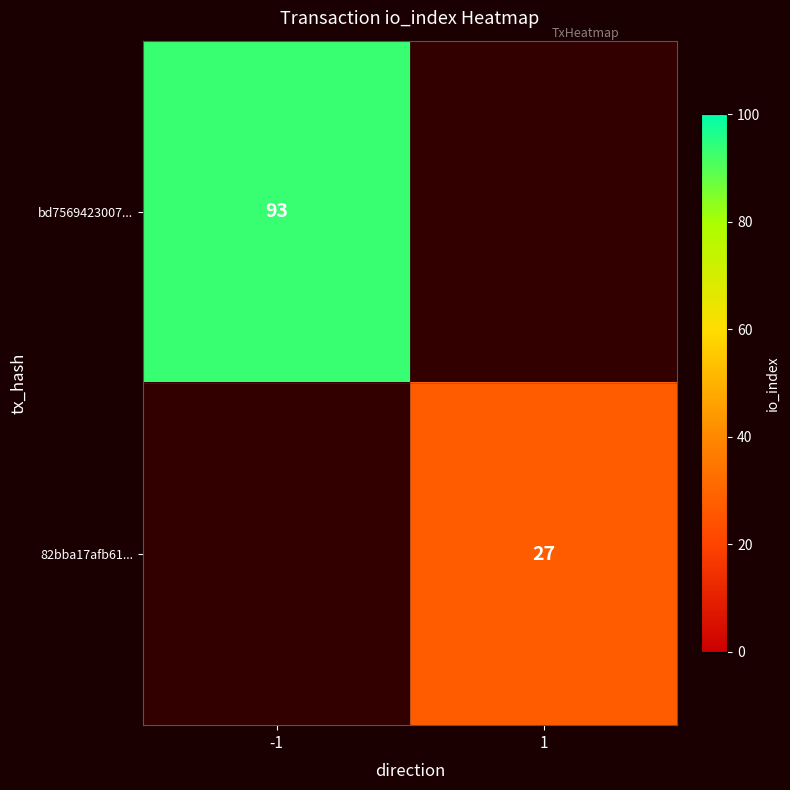

What is the smallest value displayed?

27.0